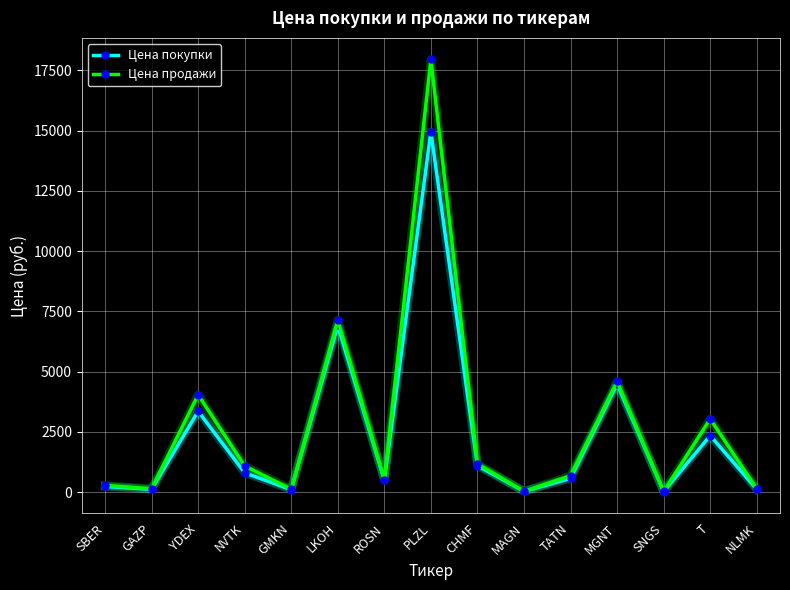

At which category is the sum across all series the highest?

PLZL